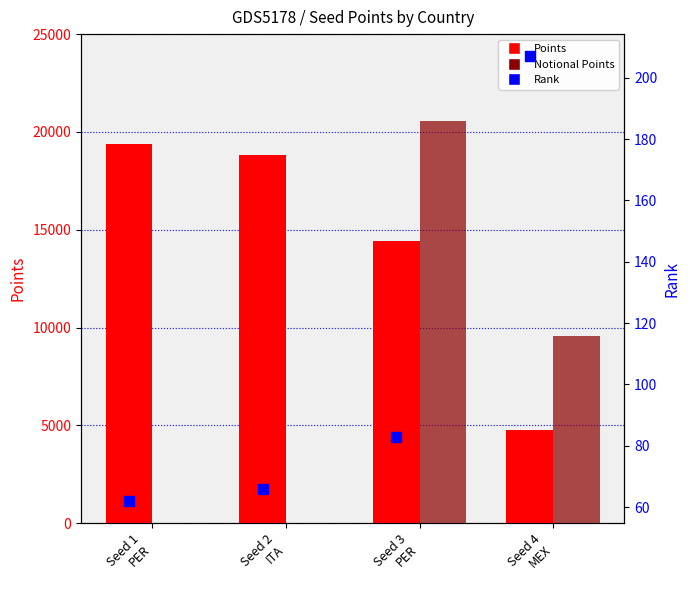

Where does the Notional Points series first go above 9560?

Seed 3
PER